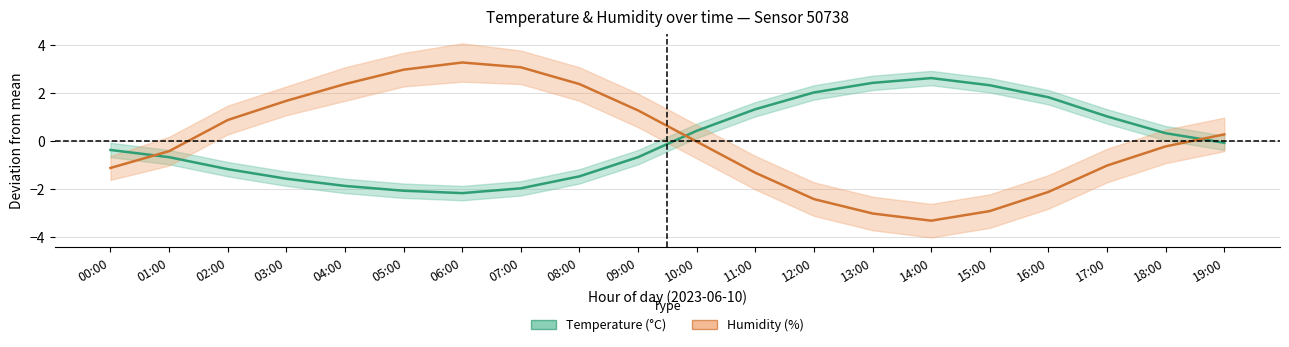

Reading left to right, what are all the values shown in this chart?

temperature: 00:00=-0.4	01:00=-0.7	02:00=-1.2	03:00=-1.6	04:00=-1.9	05:00=-2.1	06:00=-2.2	07:00=-2.0	08:00=-1.5	09:00=-0.7	10:00=0.4	11:00=1.3	12:00=2.0	13:00=2.4	14:00=2.6	15:00=2.3	16:00=1.8	17:00=1.0	18:00=0.3	19:00=-0.1
humidity: 00:00=-1.1	01:00=-0.4	02:00=0.9	03:00=1.7	04:00=2.4	05:00=3.0	06:00=3.3	07:00=3.1	08:00=2.4	09:00=1.3	10:00=-0.0	11:00=-1.3	12:00=-2.4	13:00=-3.0	14:00=-3.3	15:00=-2.9	16:00=-2.1	17:00=-1.0	18:00=-0.2	19:00=0.3